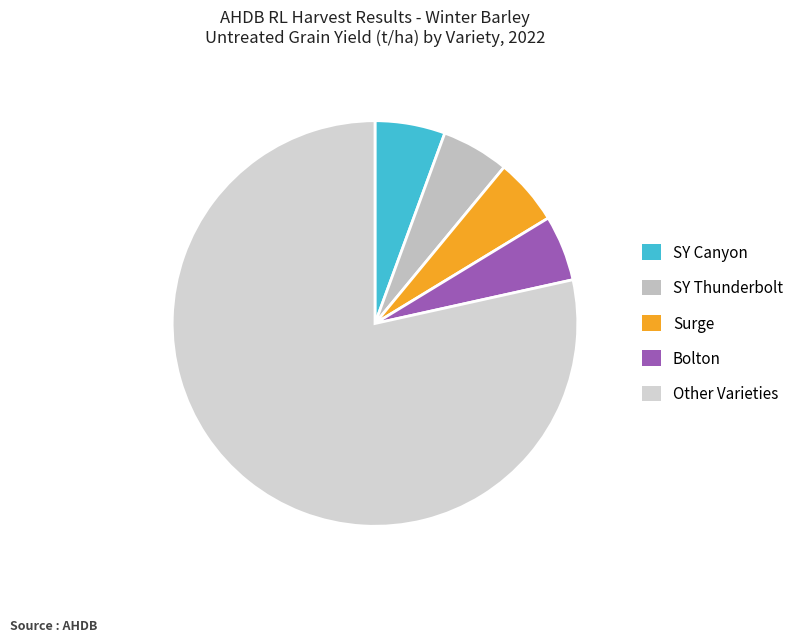

Count the number of slices in the pie.

5